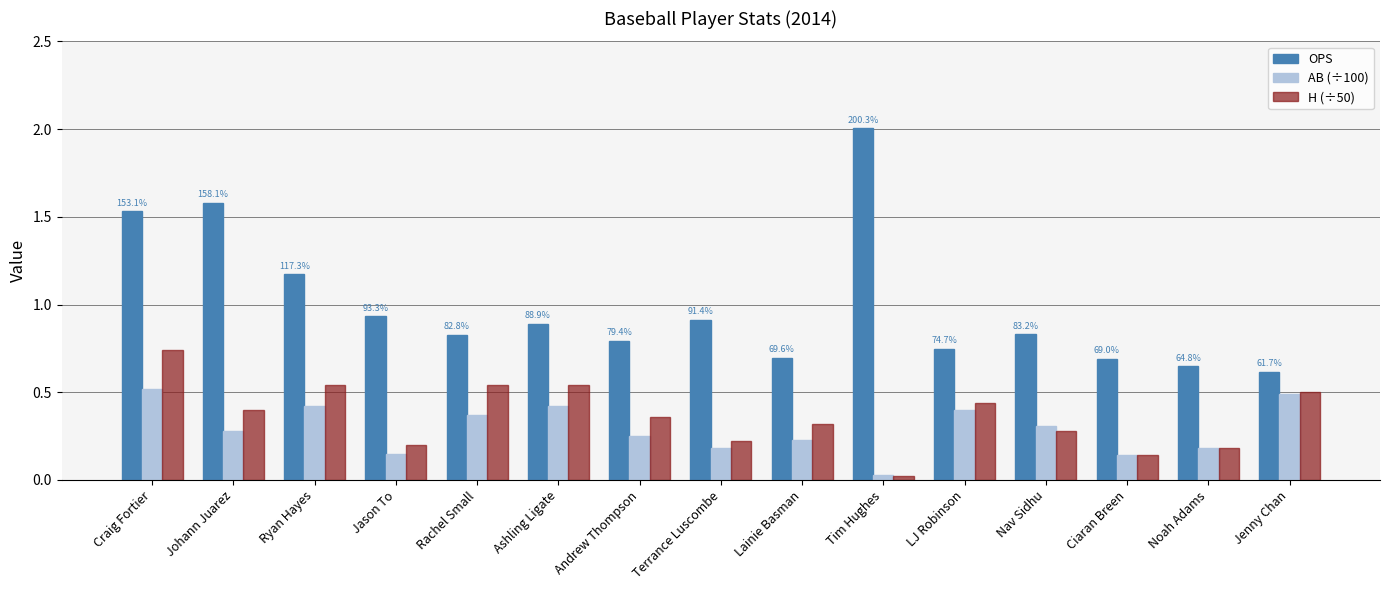

The H (÷50) series shows 0.2 at Noah Adams. True or false?

True